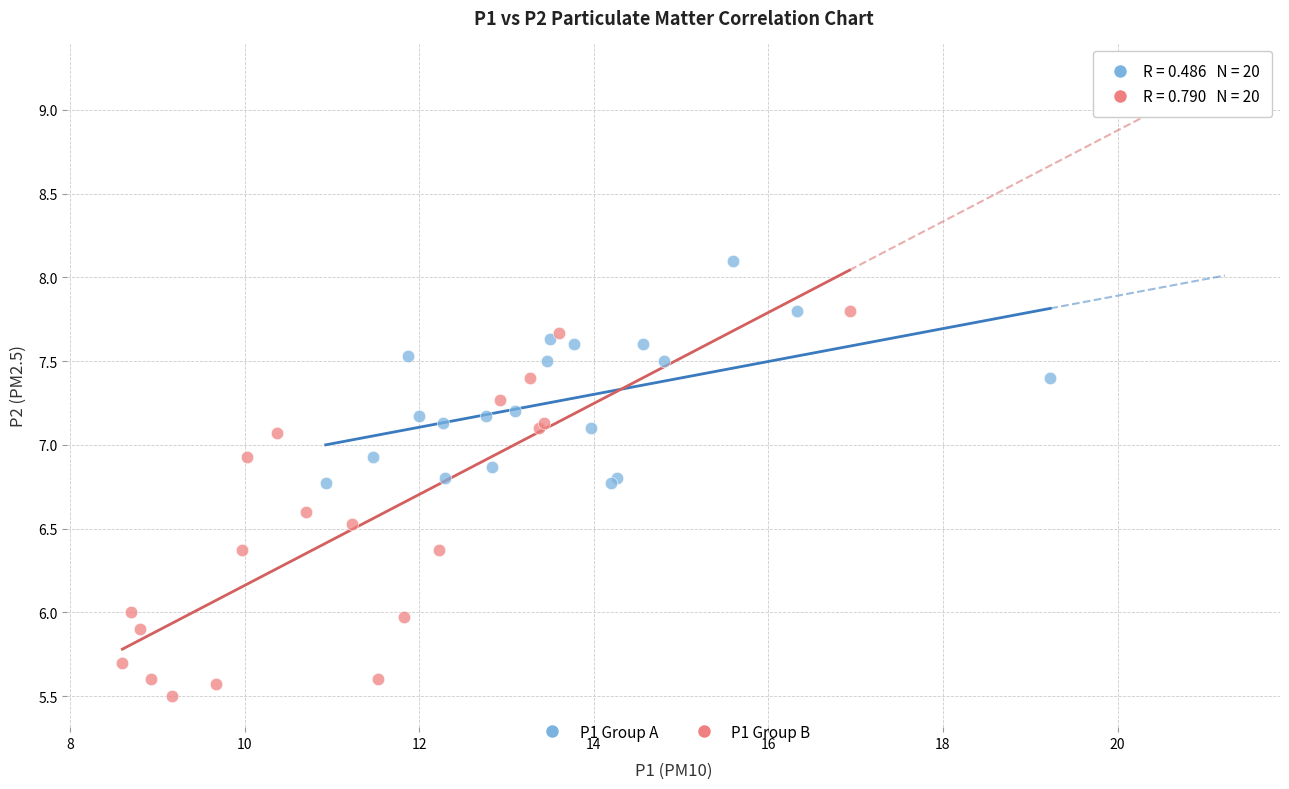

Which series reaches the maximum Y coordinate?

P1 Group A